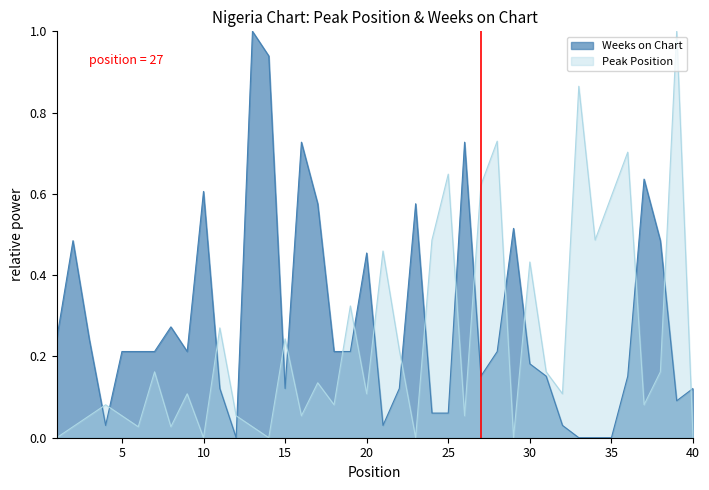

What is the highest value of the Weeks on Chart series?

1.0